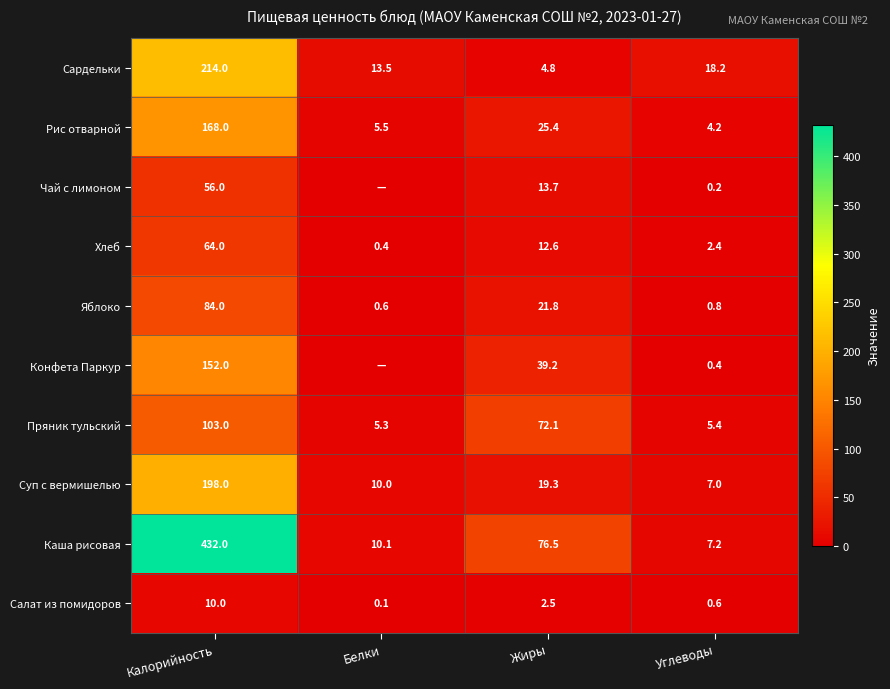

The Конфета Паркур series shows 39.2 at Жиры. True or false?

True